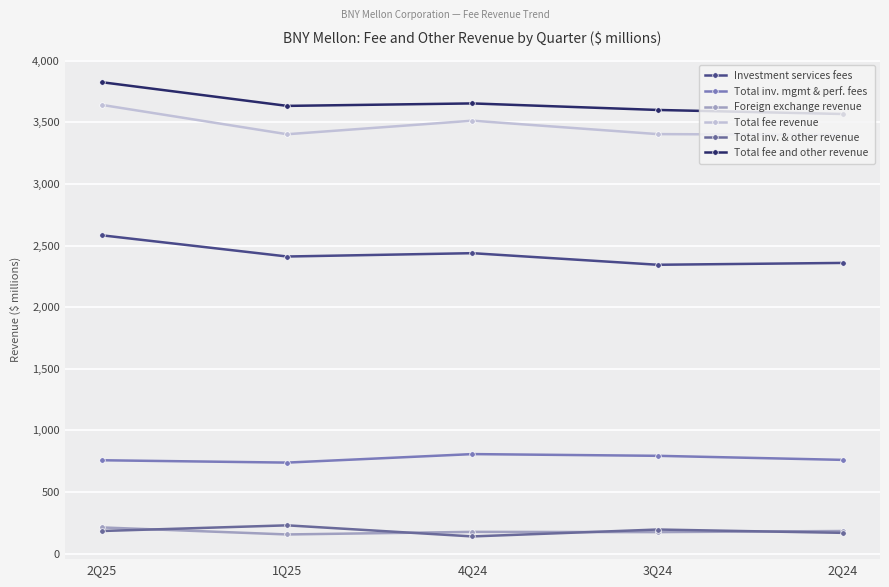

What is the sum of all Investment services fees values?

12135